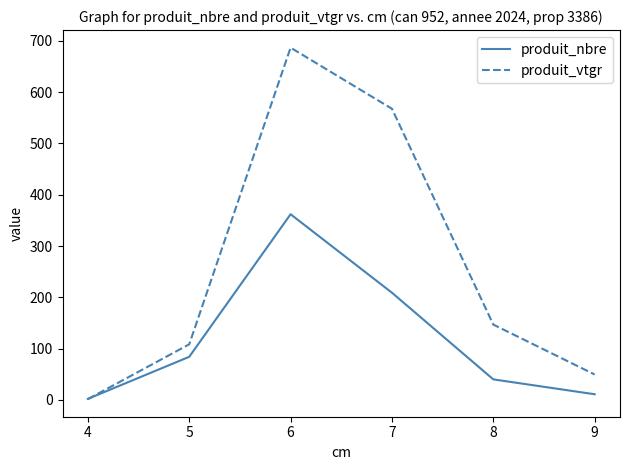

Which series has the widest spread of values?

produit_vtgr